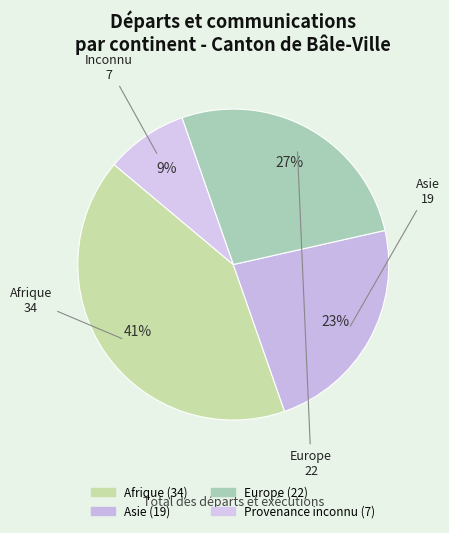

How many slices are in this pie chart?

4